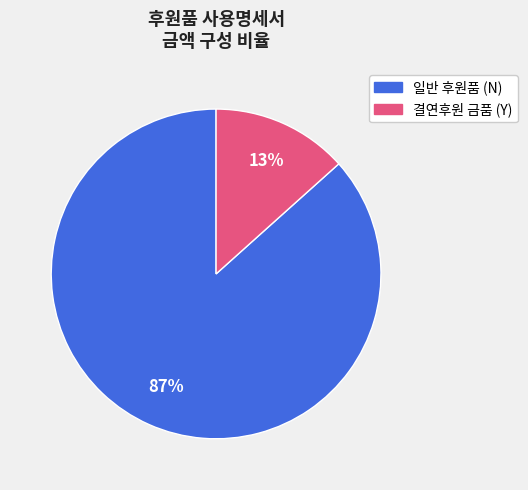

To the nearest percent, what is the average slice percentage?

50%